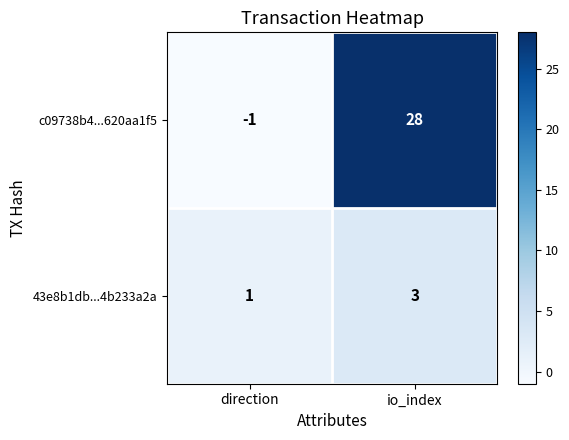

What is the sum of the 43e8b1db...4b233a2a values at direction and io_index?

4